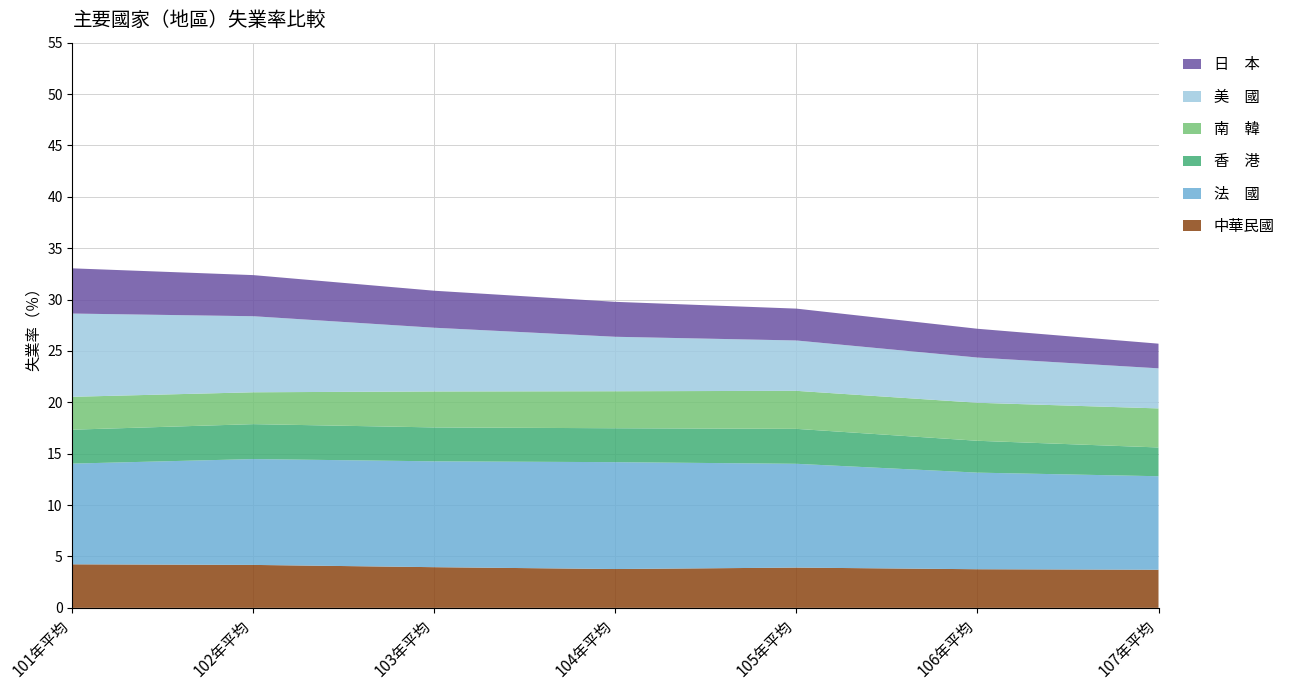

Reading left to right, what are all the values shown in this chart?

中華民國: 4.2	4.2	4.0	3.8	3.9	3.8	3.7
法　國: 9.8	10.3	10.3	10.4	10.1	9.4	9.1
香　港: 3.3	3.4	3.3	3.3	3.4	3.1	2.8
南　韓: 3.2	3.1	3.5	3.6	3.7	3.7	3.8
美　國: 8.1	7.4	6.2	5.3	4.9	4.4	3.9
日　本: 4.4	4.0	3.6	3.4	3.1	2.8	2.4